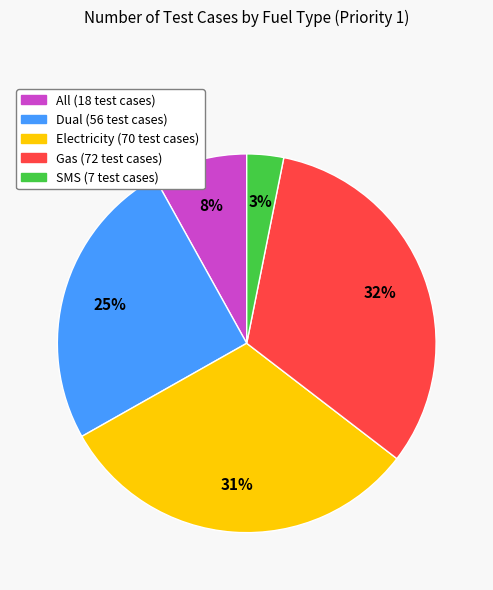

Which slice is the largest?

Gas